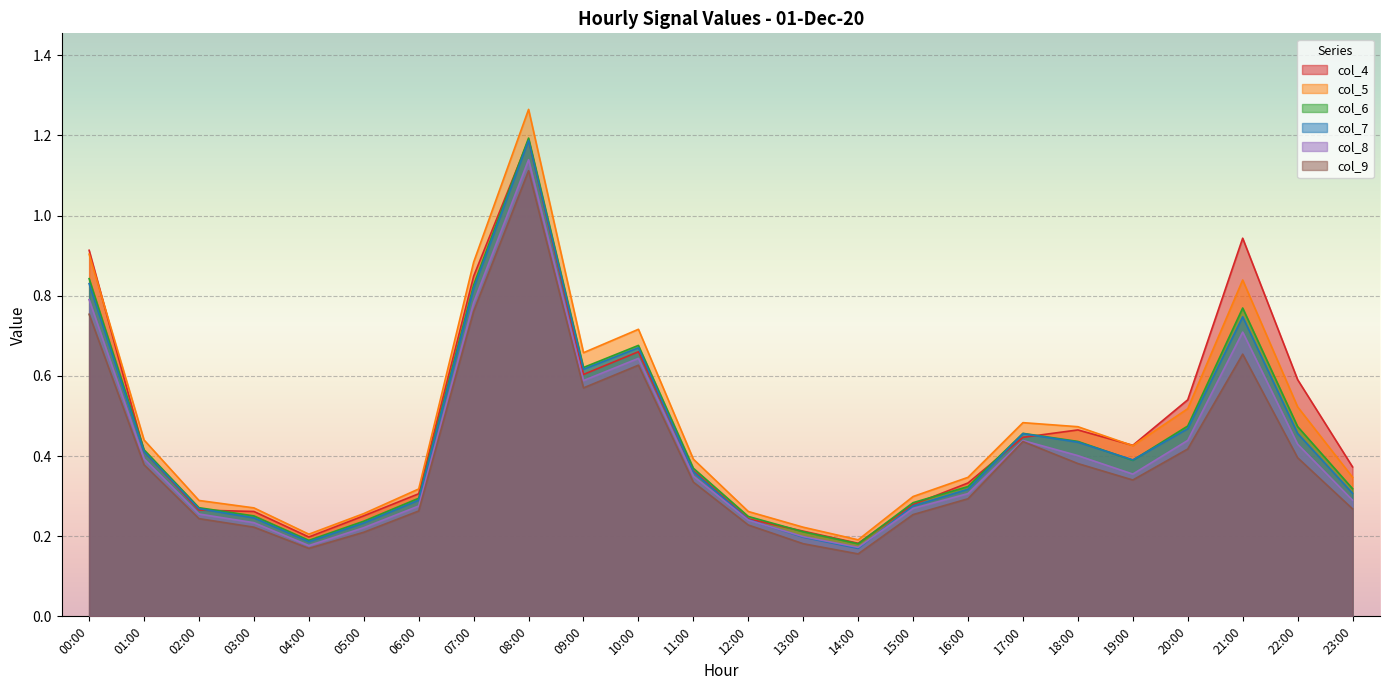

How many lines are shown in the chart?

6